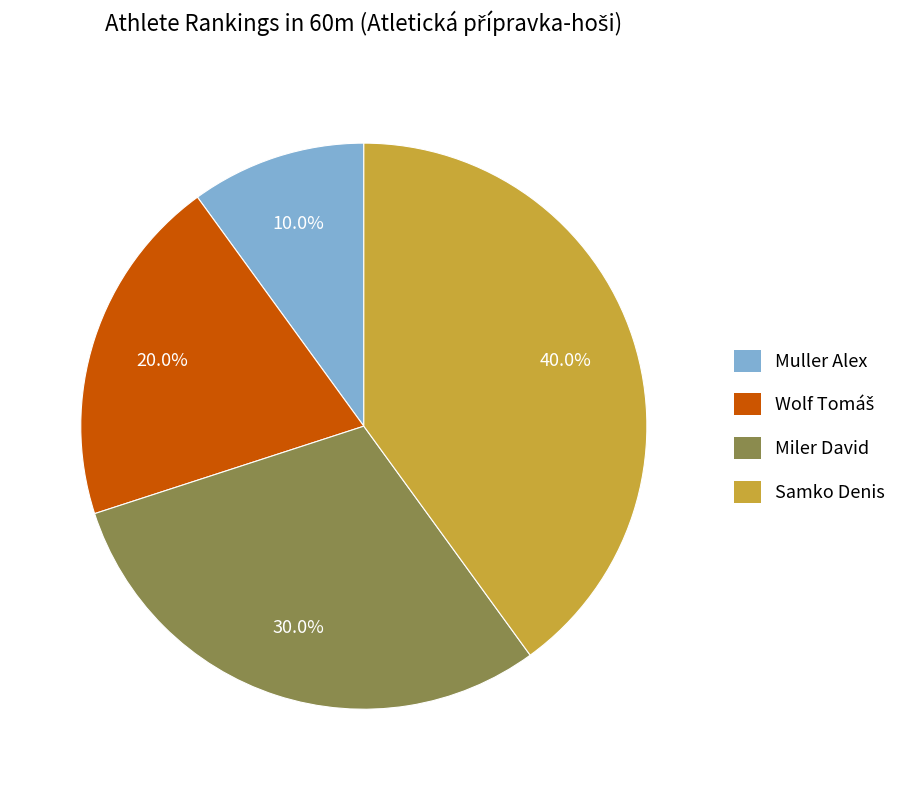

Is there a majority slice in this chart?

No